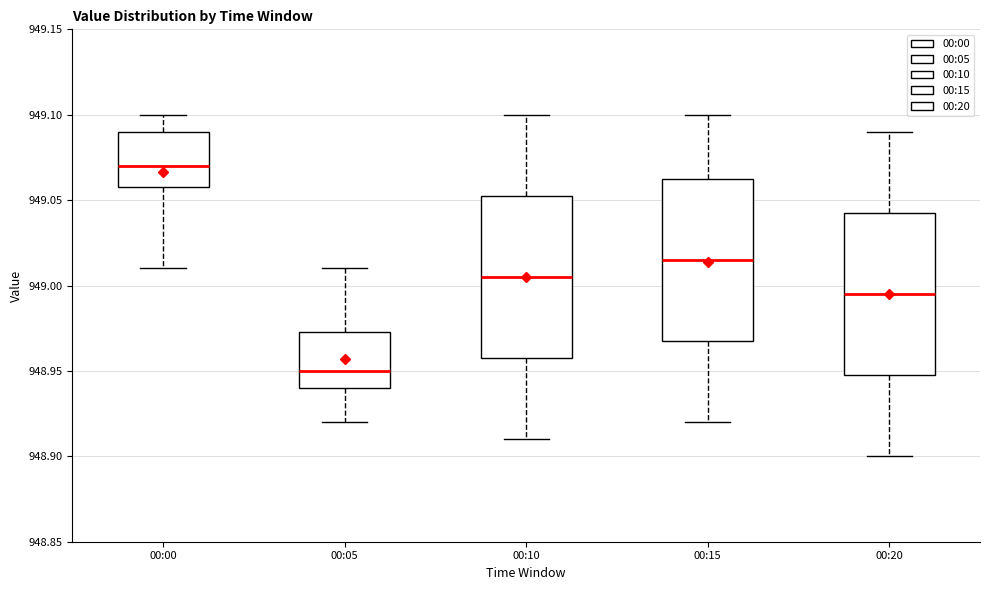

Reading left to right, read every box against the y-axis: the position of its median line, the range the box covers, and the ends of its whiskers. The values are not printed on the chart, so give them approximately, as read against the axis.

00:00: median 949.070, box 949.060 to 949.090, whiskers 949.010 to 949.100
00:05: median 948.950, box 948.940 to 948.975, whiskers 948.920 to 949.010
00:10: median 949.005, box 948.960 to 949.055, whiskers 948.910 to 949.100
00:15: median 949.015, box 948.970 to 949.065, whiskers 948.920 to 949.100
00:20: median 948.995, box 948.950 to 949.045, whiskers 948.900 to 949.090